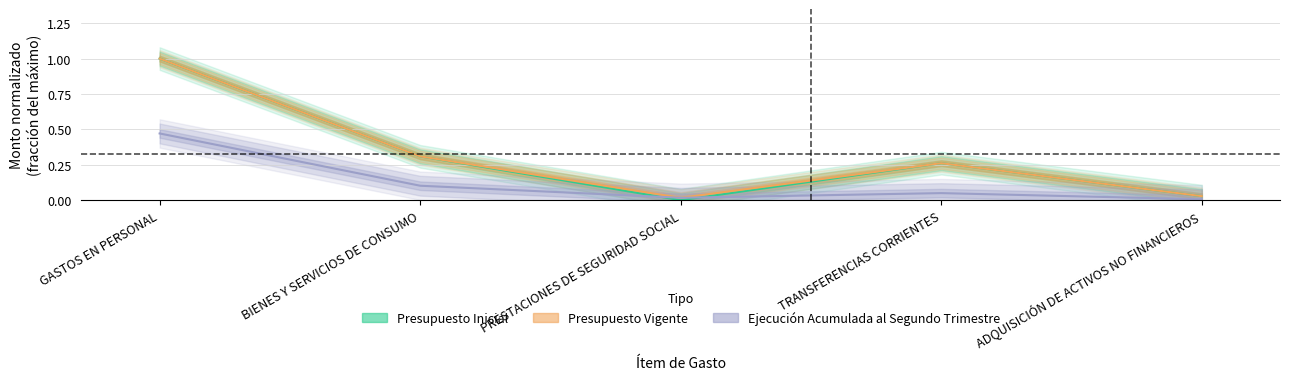

Rank the series at ADQUISICIÓN DE ACTIVOS NO FINANCIEROS from highest to lowest value.

Presupuesto Inicial, Presupuesto Vigente, Ejecución Acumulada al Segundo Trimestre